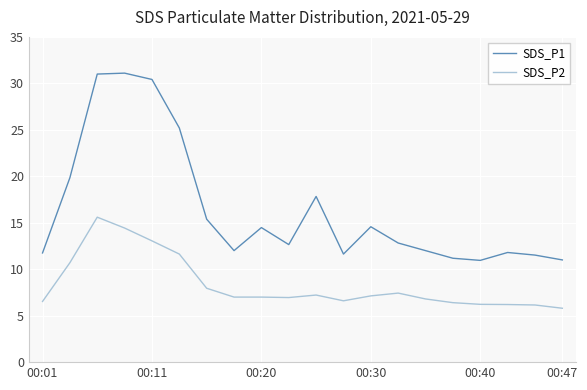

Is this an area chart (filled region under the line)?

No